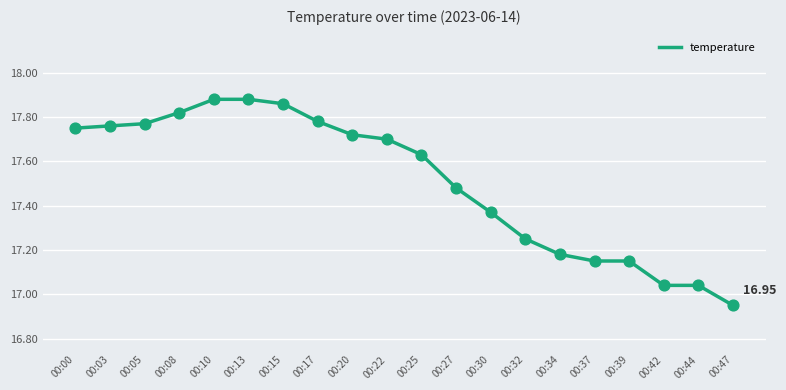

What is the ratio of the value at 00:47 to the value at 00:25?

1.0